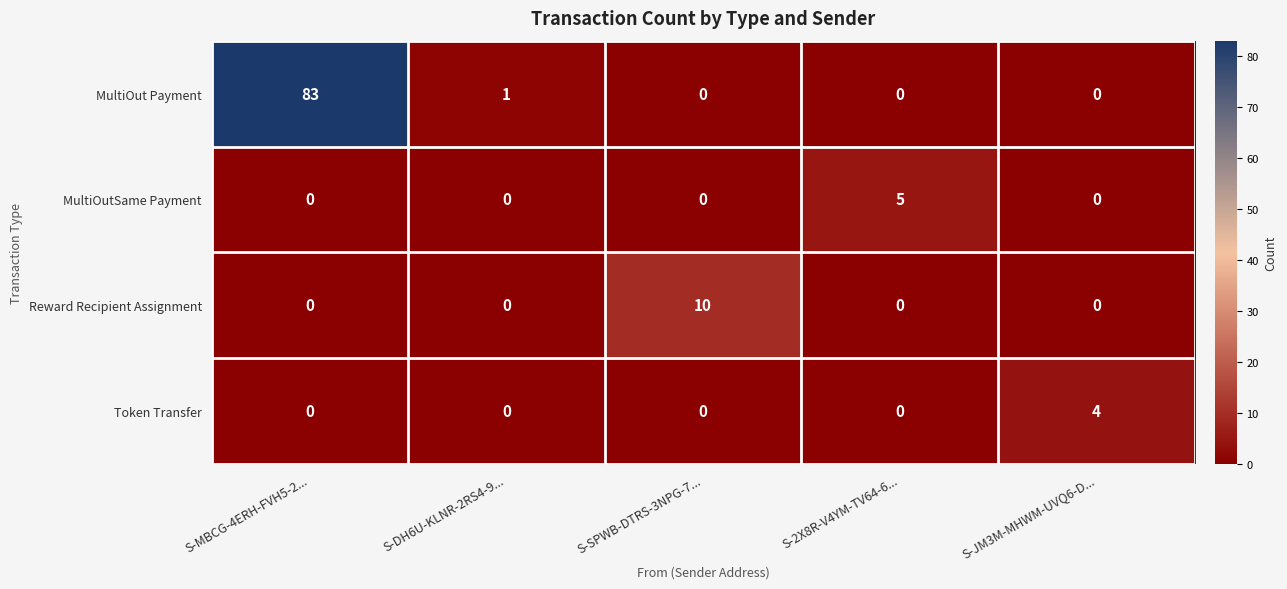

What is the difference between the MultiOut Payment values at S-2X8R-V4YM-TV64-6... and S-MBCG-4ERH-FVH5-2...?

83